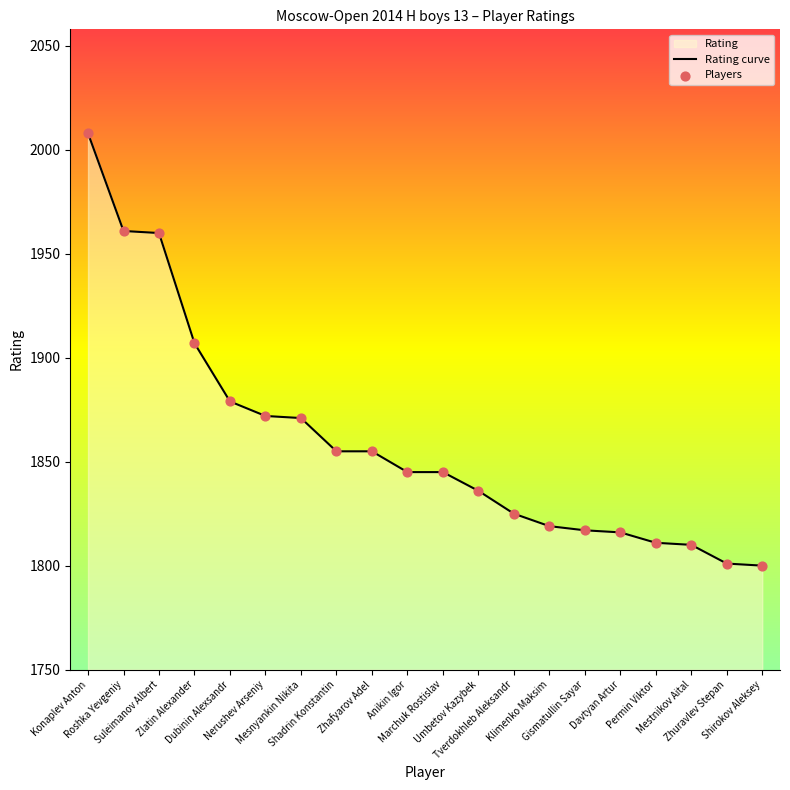

At which category is the sum across all series the highest?

Konaplev Anton